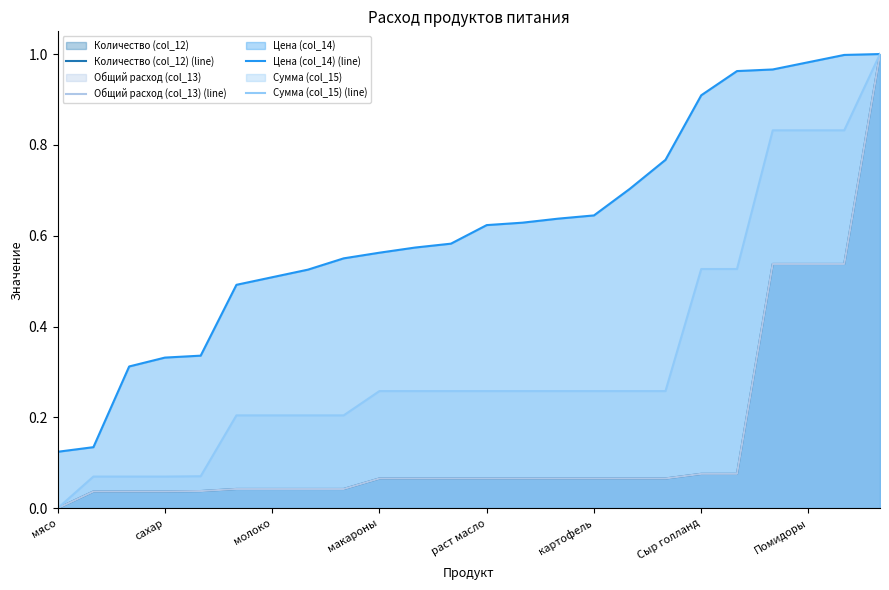

The Сумма (col_15) (line) series shows 0.0 at сахар. True or false?

False